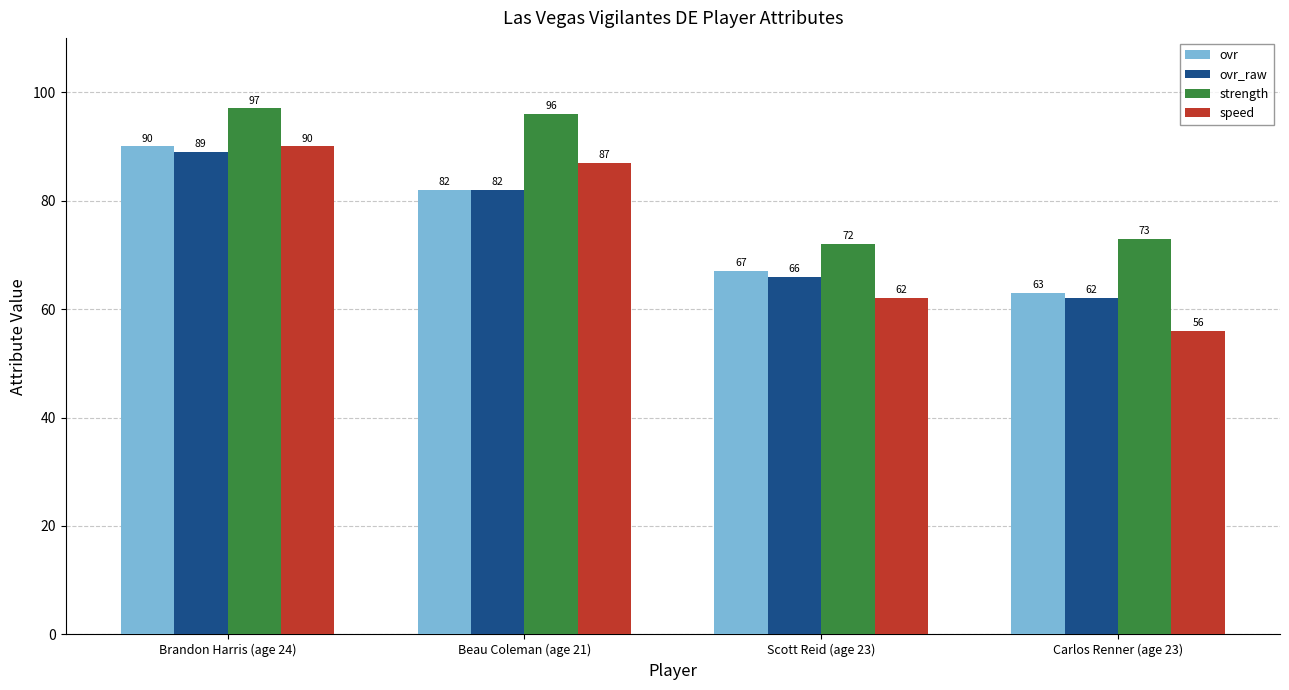

Count the number of categories in the chart.

4